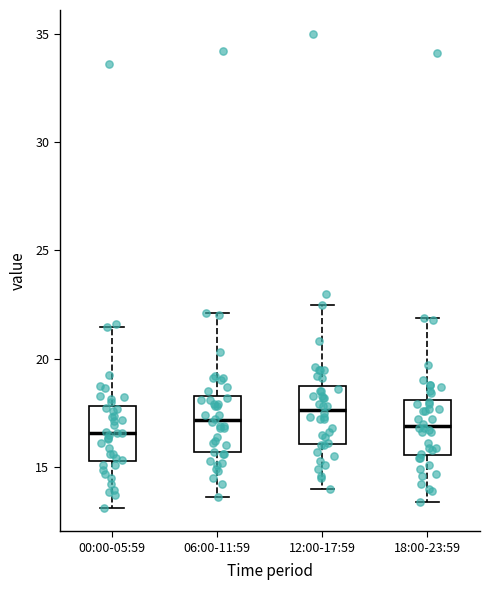

Reading left to right, transcribe this box plot: for each box, give where its median line is, the range the box spans, and where its two whiskers end, as read against the y-axis. The values are not printed on the chart, so give them approximately, as read against the axis.

00:00-05:59: median 16.5, box 15.5 to 18.0, whiskers 13.0 to 21.5
06:00-11:59: median 17.0, box 15.5 to 18.5, whiskers 13.5 to 22.0
12:00-17:59: median 17.5, box 16.0 to 18.5, whiskers 14.0 to 22.5
18:00-23:59: median 17.0, box 15.5 to 18.0, whiskers 13.5 to 22.0